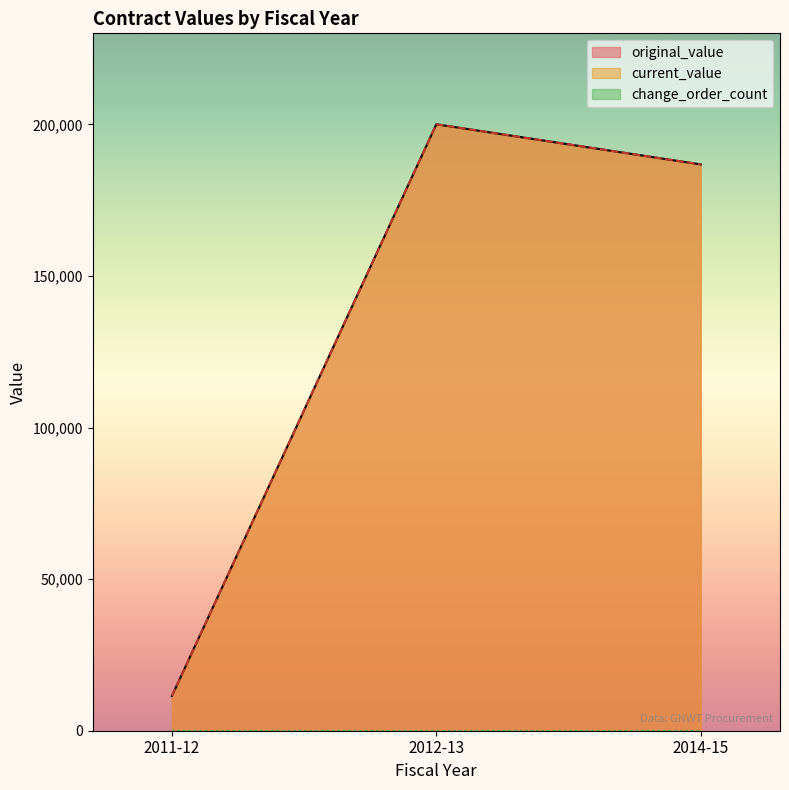

At which category does original_value reach its first local valley?

2014-15